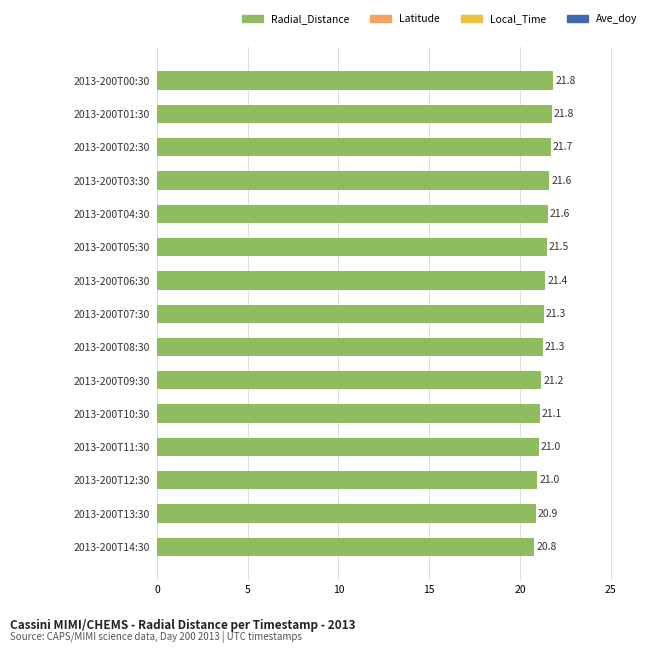

Reading top to bottom, transcribe all the data shown in this chart.

2013-200T00:30=21.8	2013-200T01:30=21.8	2013-200T02:30=21.7	2013-200T03:30=21.6	2013-200T04:30=21.6	2013-200T05:30=21.5	2013-200T06:30=21.4	2013-200T07:30=21.3	2013-200T08:30=21.3	2013-200T09:30=21.2	2013-200T10:30=21.1	2013-200T11:30=21.0	2013-200T12:30=21.0	2013-200T13:30=20.9	2013-200T14:30=20.8